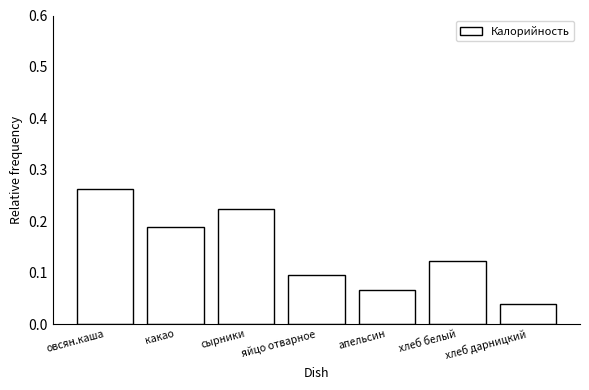

How many categories are shown in the chart?

7